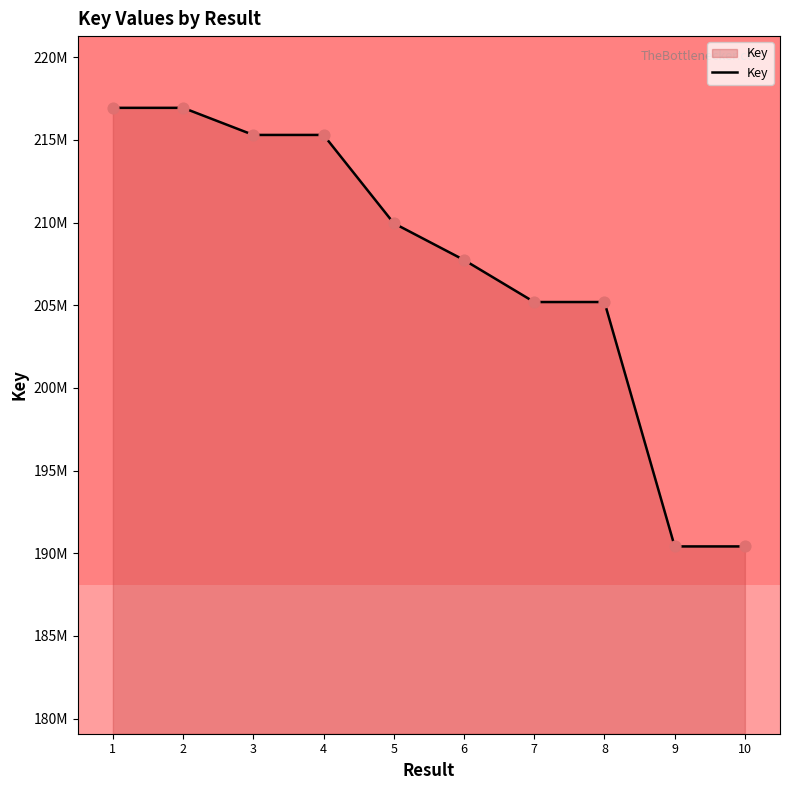

What is the change in value from 2 to 7?

-11745908